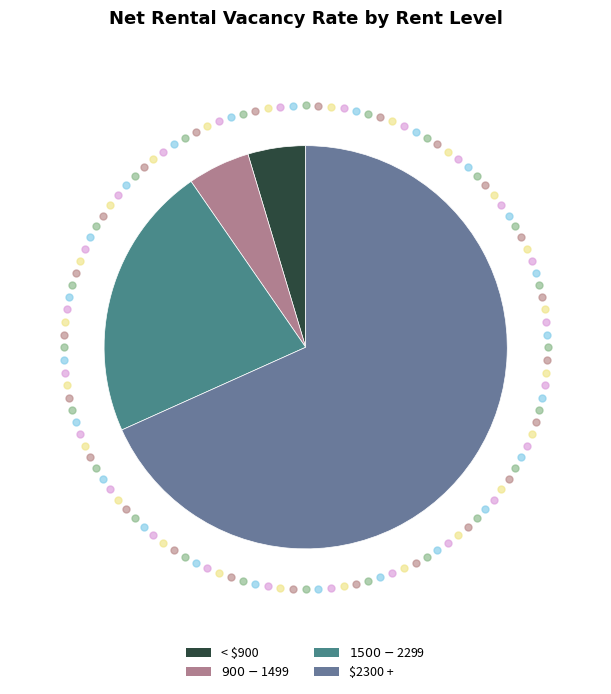

What is the smallest slice in the pie chart?

< $900